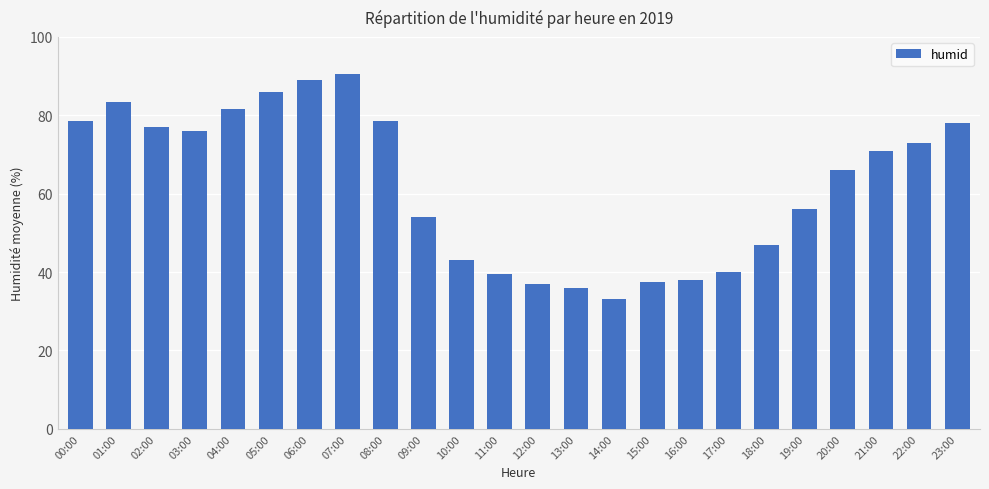

Which label corresponds to the smallest value in the chart?

14:00